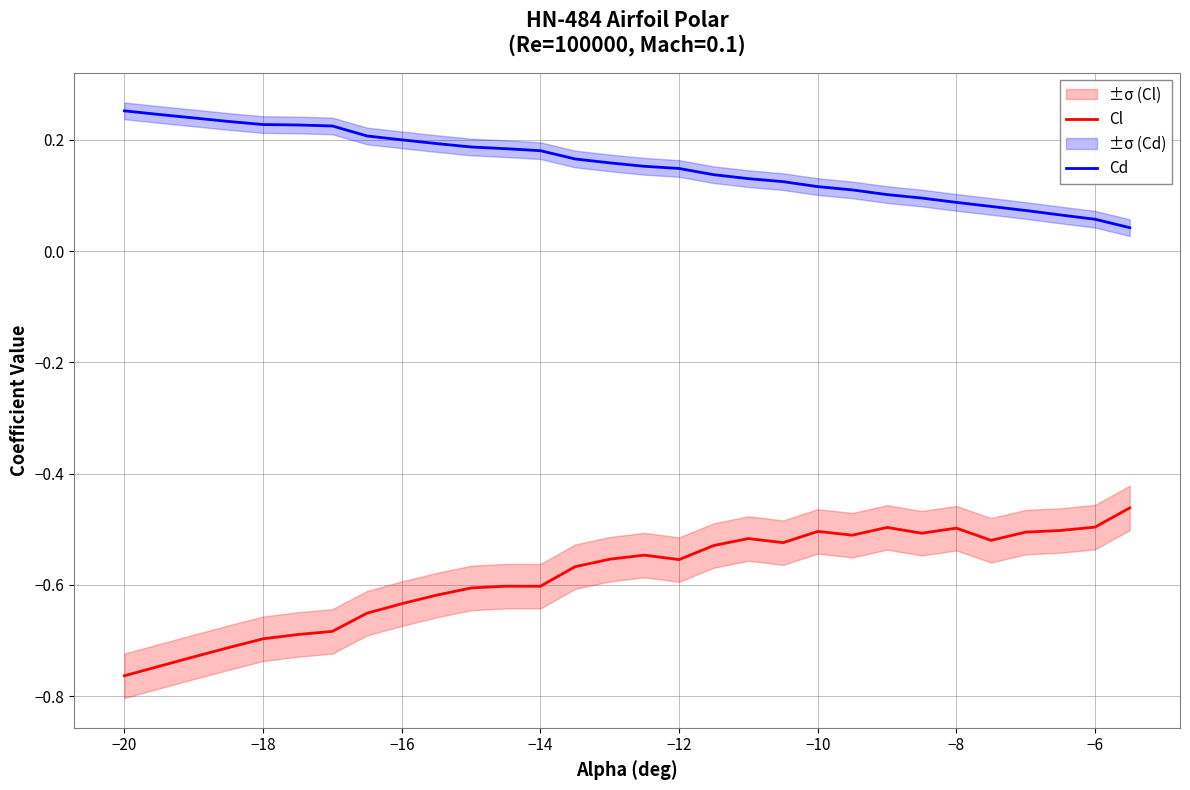

True or false: Cl and Cd intersect in this chart.

False